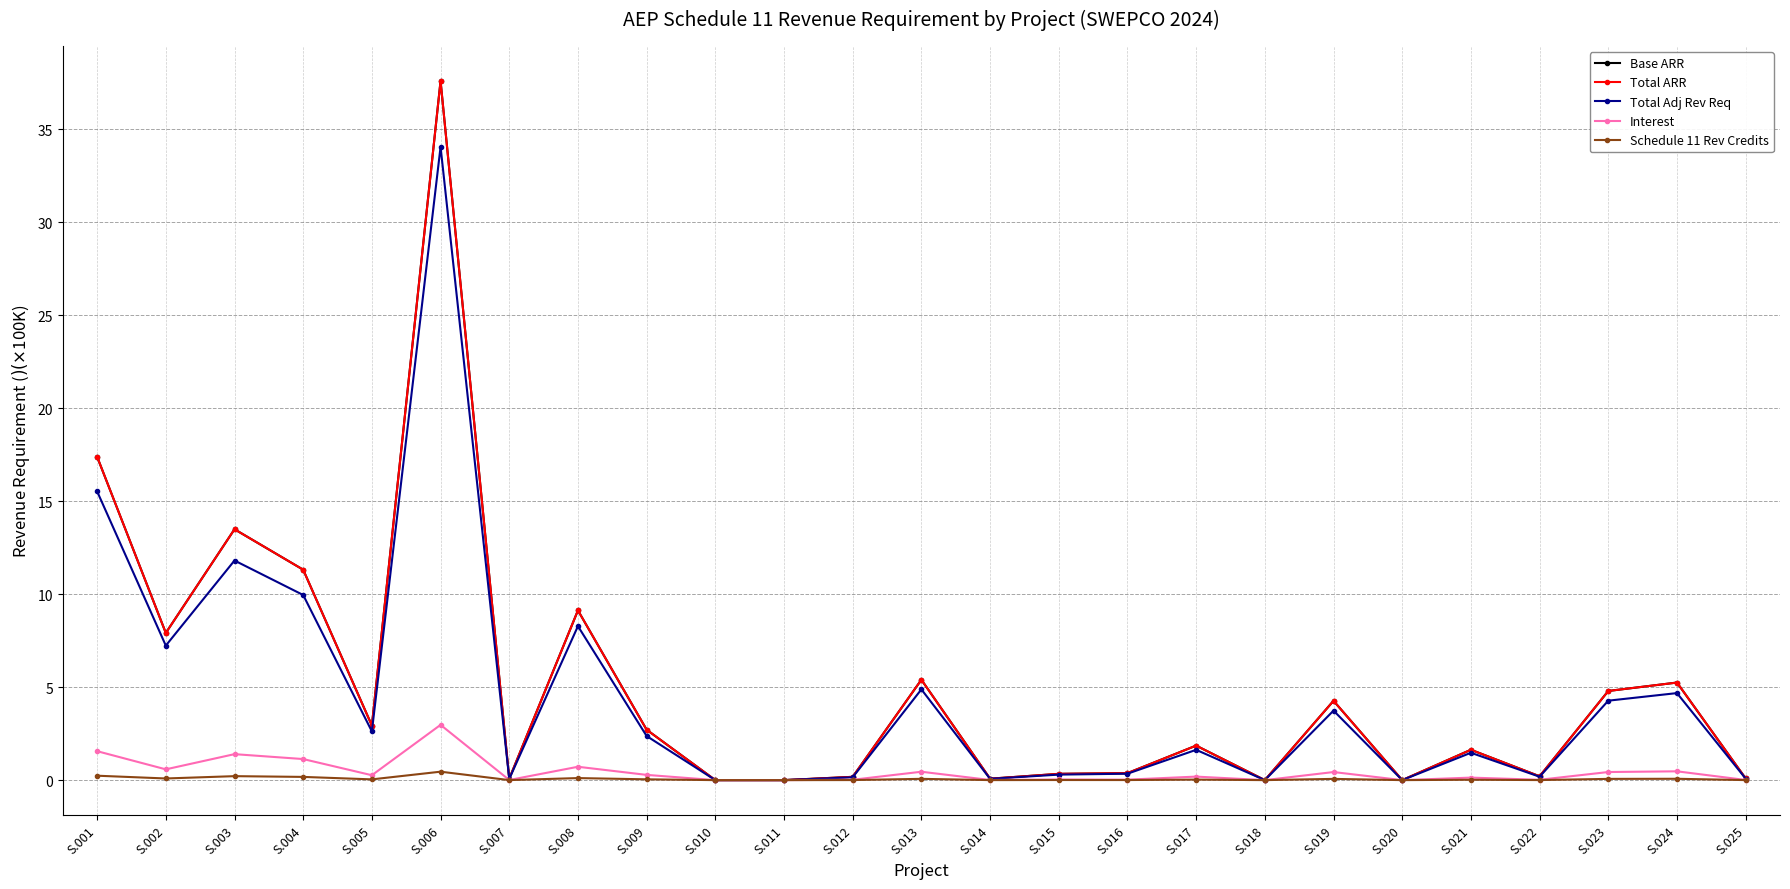

Which series changed the most between S.017 and S.018?

Base ARR